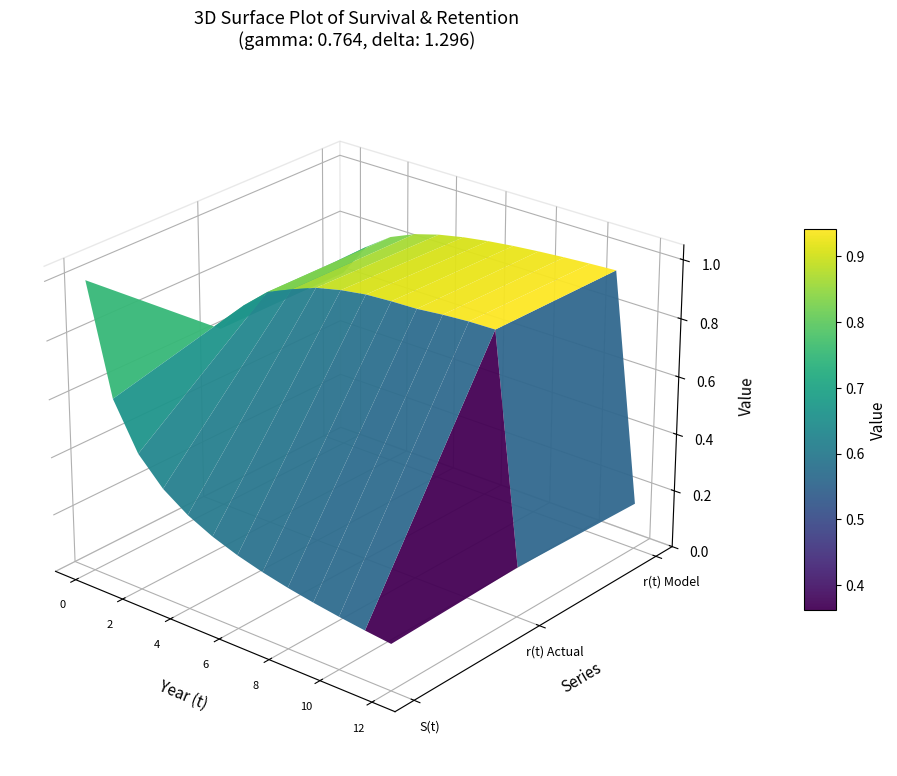

Rank the series by their maximum value, from lowest to highest.

r(t)_Model, r(t)_Actual, S(t)